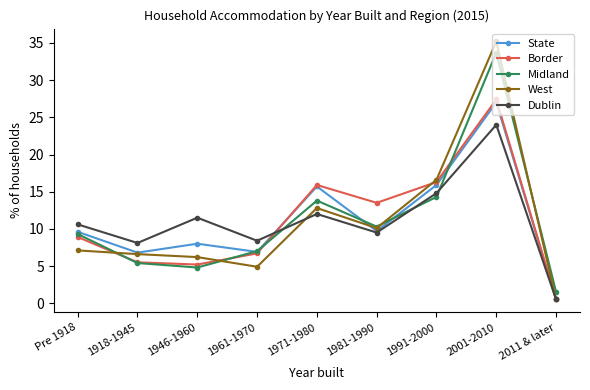

Between which two adjacent categories do West and Dublin first intersect?

1961-1970 and 1971-1980